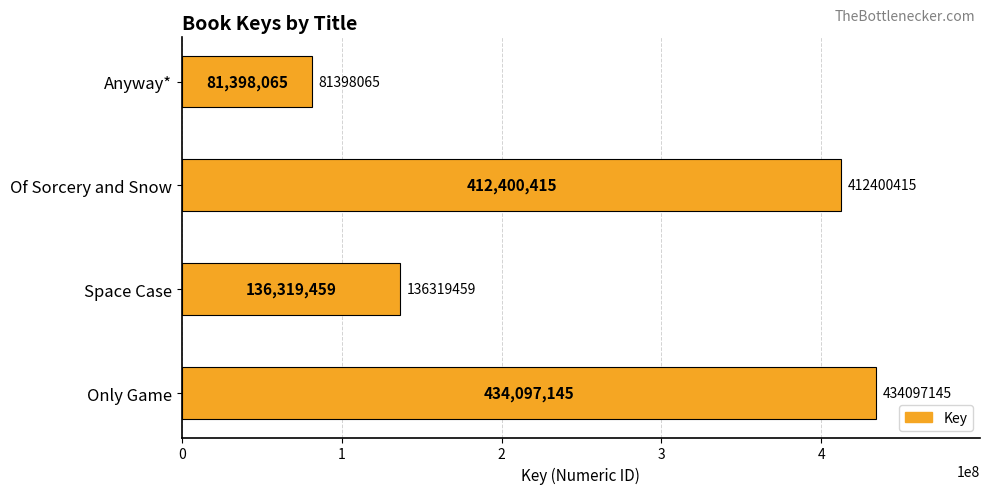

Rank the categories by value from lowest to highest.

Anyway*, Space Case, Of Sorcery and Snow, Only Game